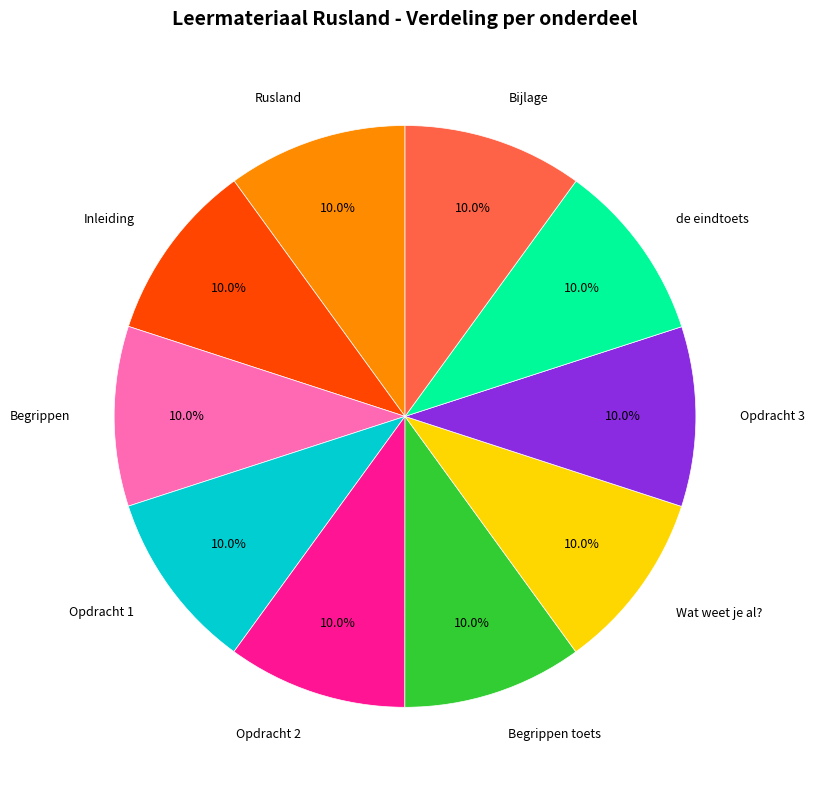

To the nearest percent, what is the combined percentage of Begrippen toets and Wat weet je al??

20%